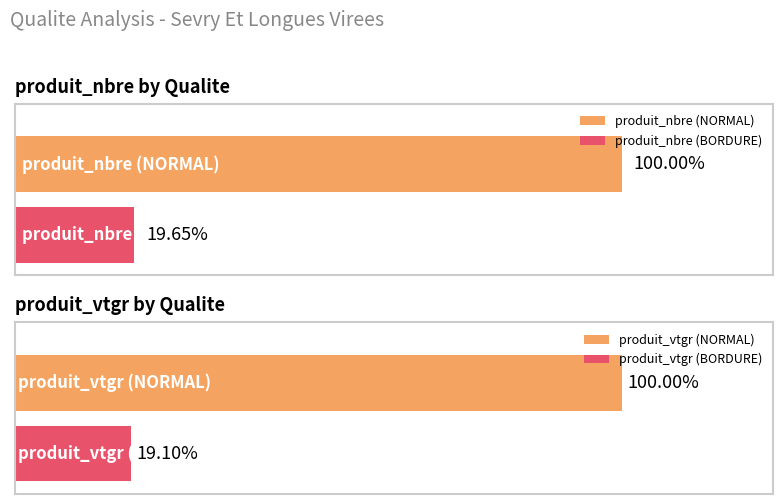

Is the value of produit_vtgr at 2 greater than the value of produit_nbre at 8?

Yes